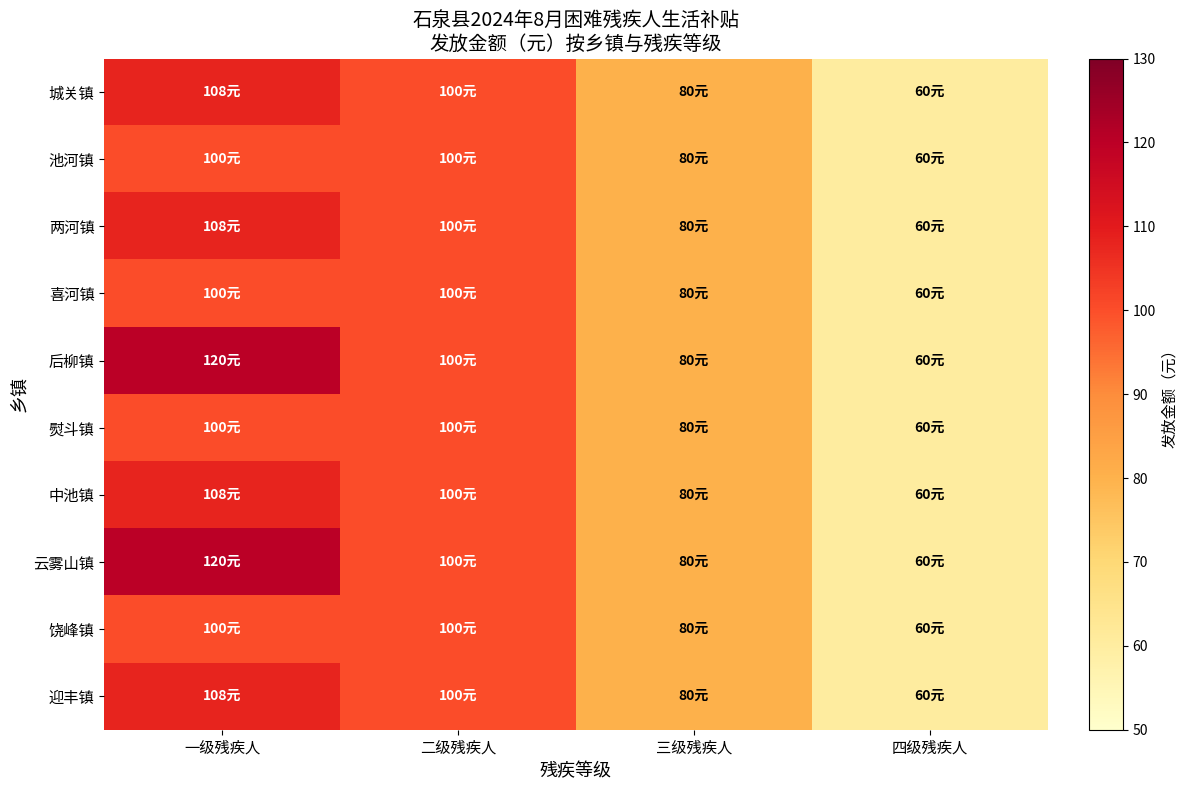

Which series changed the most between 一级残疾人 and 三级残疾人?

后柳镇